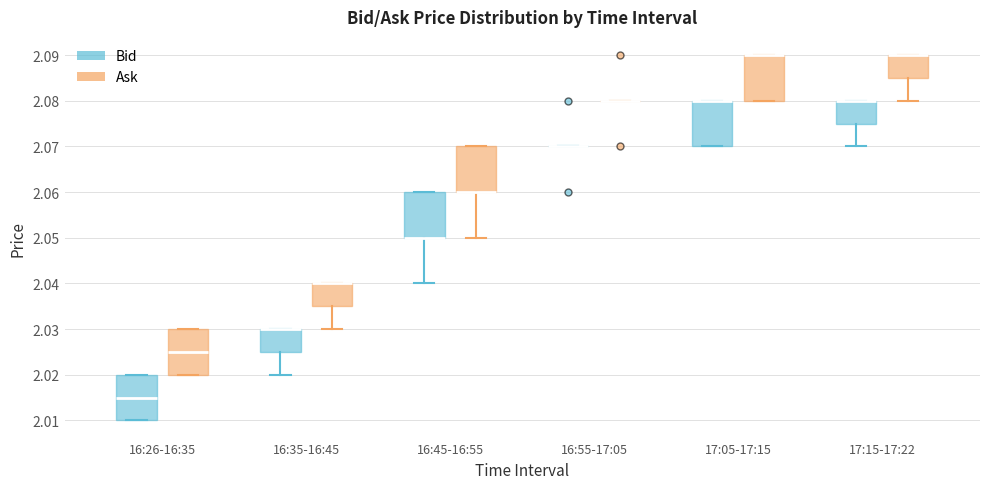

Reading left to right, transcribe this box plot: for each box, give where its median line is, the range the box spans, and where its two whiskers end, as read against the y-axis. The values are not printed on the chart, so give them approximately, as read against the axis.

16:26-16:35 (Bid): median 2.015, box 2.010 to 2.020, whiskers 2.010 to 2.020
16:26-16:35 (Ask): median 2.025, box 2.020 to 2.030, whiskers 2.020 to 2.030
16:35-16:45 (Bid): median 2.030 (drawn on the box's upper edge), box 2.025 to 2.030, whiskers 2.020 to 2.030
16:35-16:45 (Ask): median 2.040 (drawn on the box's upper edge), box 2.035 to 2.040, whiskers 2.030 to 2.040
16:45-16:55 (Bid): median 2.050 (drawn on the box's lower edge), box 2.050 to 2.060, whiskers 2.040 to 2.060
16:45-16:55 (Ask): median 2.060 (drawn on the box's lower edge), box 2.060 to 2.070, whiskers 2.050 to 2.070
16:55-17:05 (Bid): box collapsed to a line at 2.070, whiskers 2.070 to 2.070
16:55-17:05 (Ask): box collapsed to a line at 2.080, whiskers 2.080 to 2.080
17:05-17:15 (Bid): median 2.080 (drawn on the box's upper edge), box 2.070 to 2.080, whiskers 2.070 to 2.080
17:05-17:15 (Ask): median 2.090 (drawn on the box's upper edge), box 2.080 to 2.090, whiskers 2.080 to 2.090
17:15-17:22 (Bid): median 2.080 (drawn on the box's upper edge), box 2.075 to 2.080, whiskers 2.070 to 2.080
17:15-17:22 (Ask): median 2.090 (drawn on the box's upper edge), box 2.085 to 2.090, whiskers 2.080 to 2.090